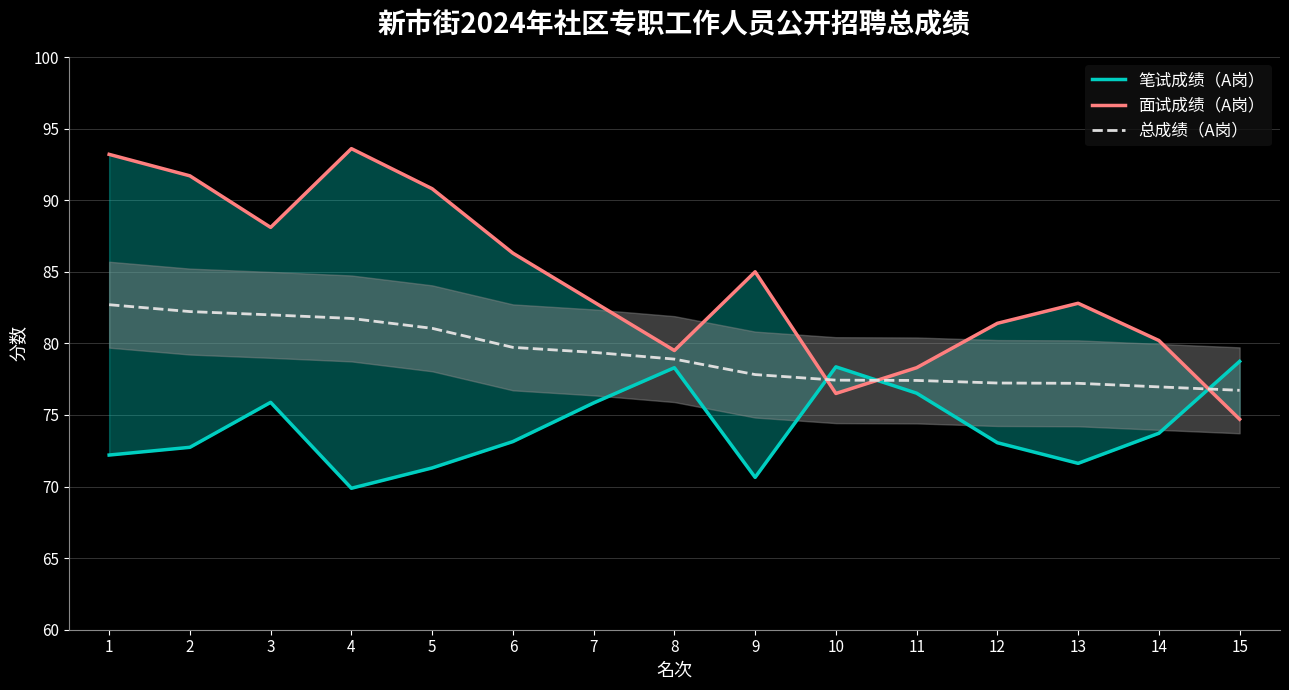

Is the value of 笔试成绩（A岗） at 3 greater than the value of 总成绩（A岗） at 4?

No